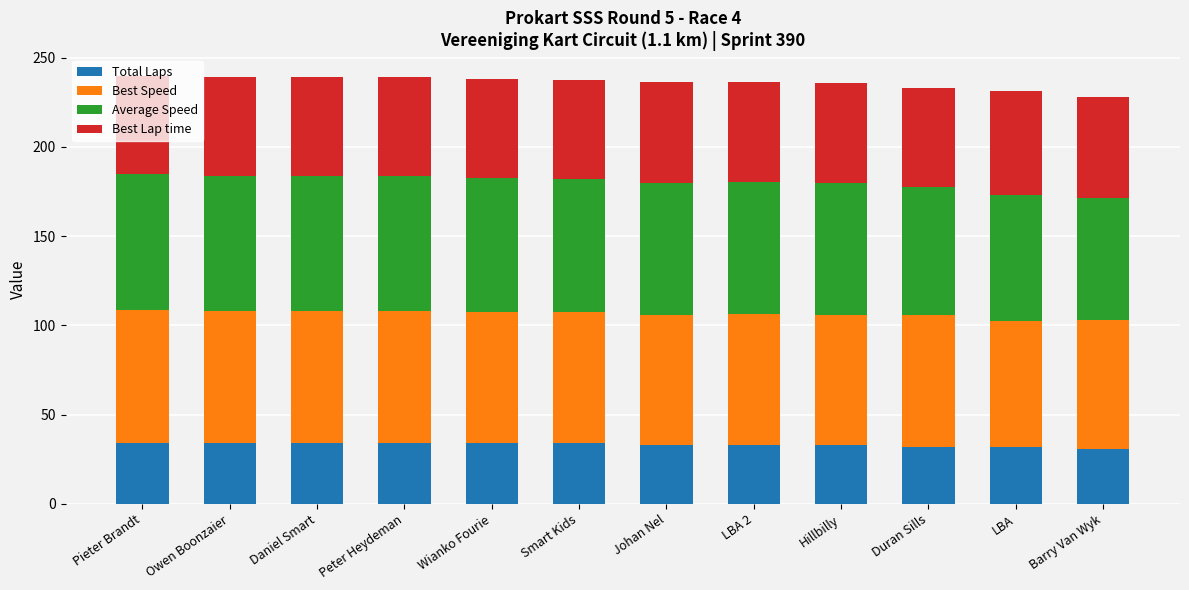

What is the total value across all series at Barry Van Wyk?

228.2